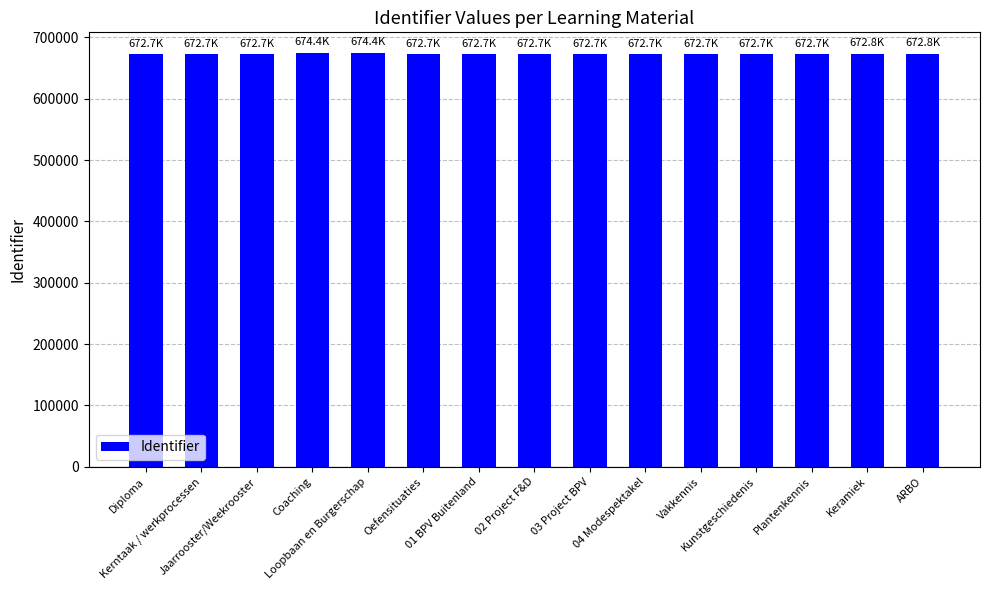

Where does the data first go above 672735?

Coaching